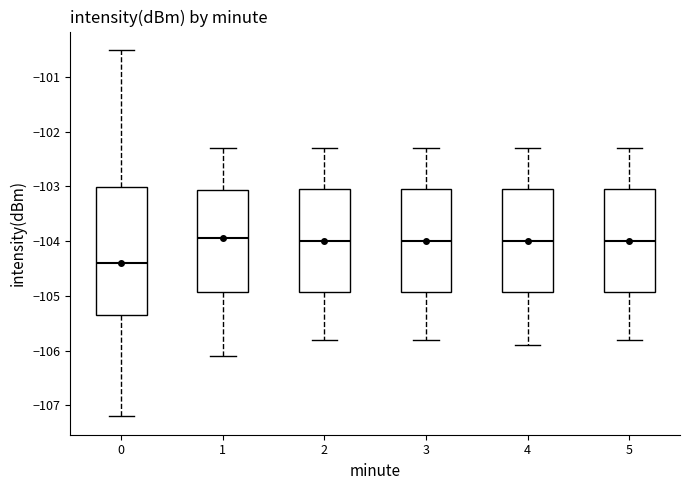

Where does the median line of the box at x = 5 sit on the y-axis? The values are not printed on the chart, so give them approximately, as read against the axis.

-104.0